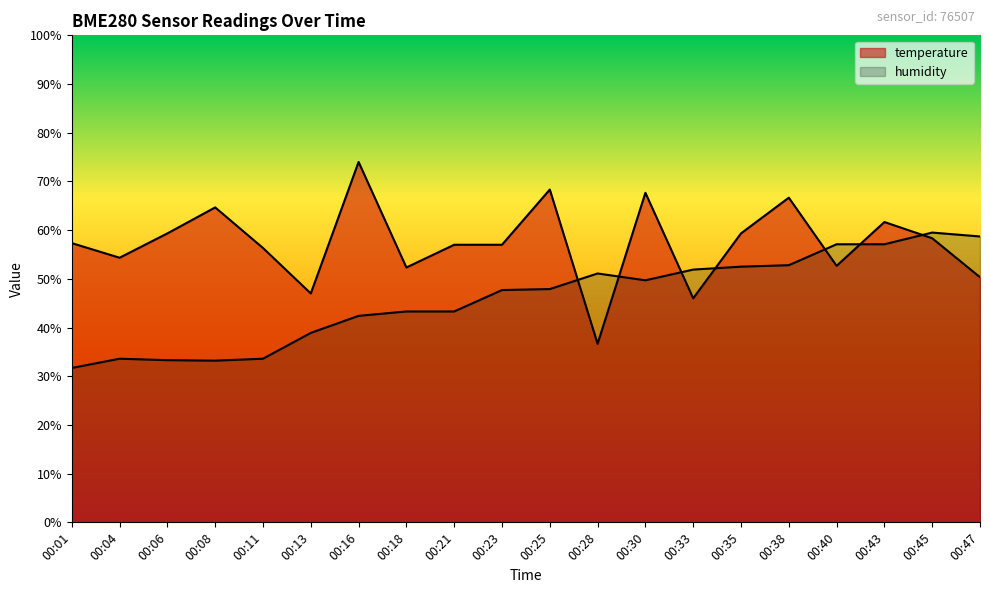

What are all the series names shown in the legend?

temperature, humidity